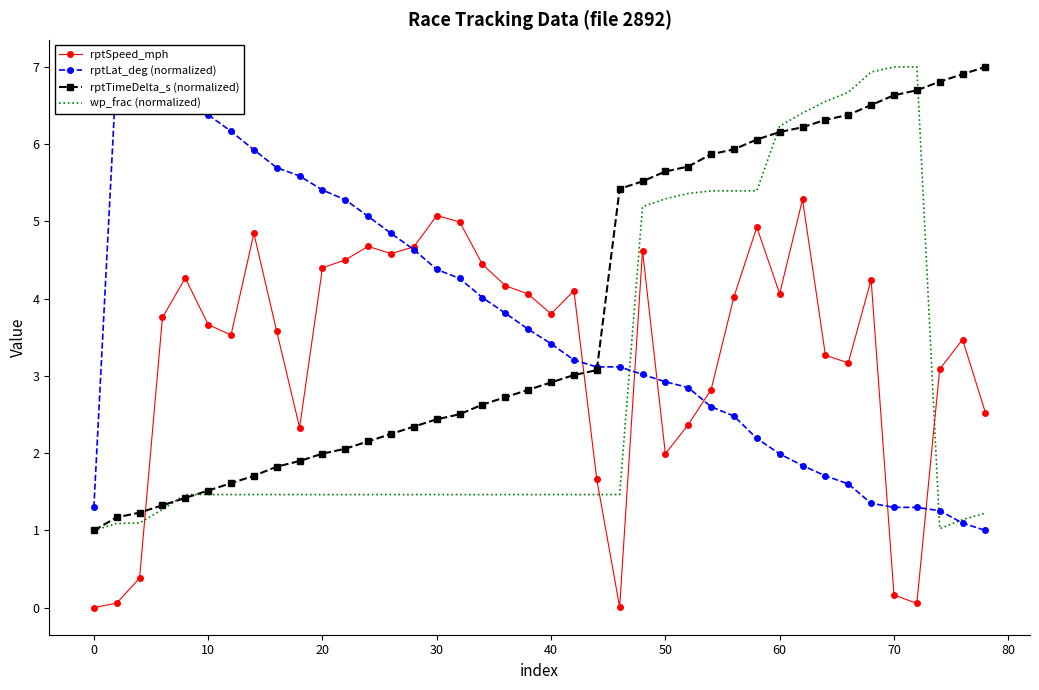

At how many categories does at least one series exceed 6?

17